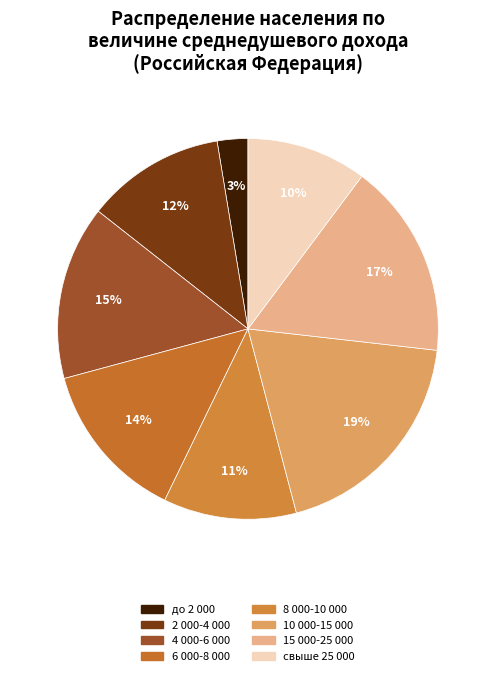

To the nearest percent, what is the average slice percentage?

12%